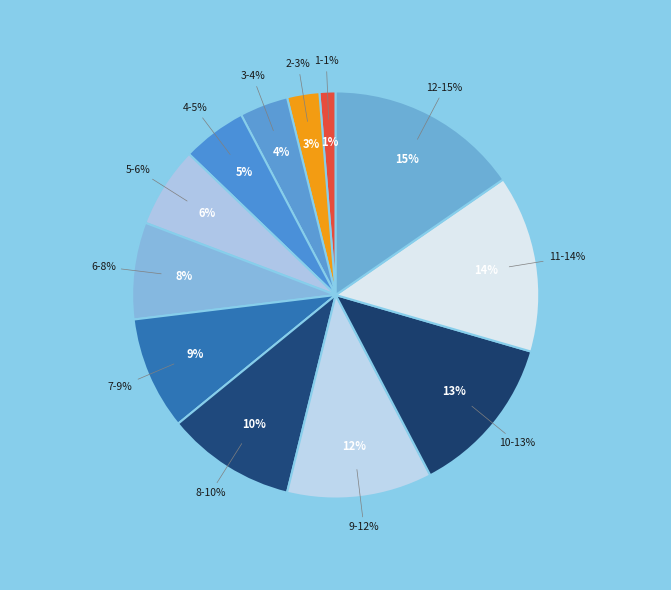

What portion of the pie excludes 3?

96.2%